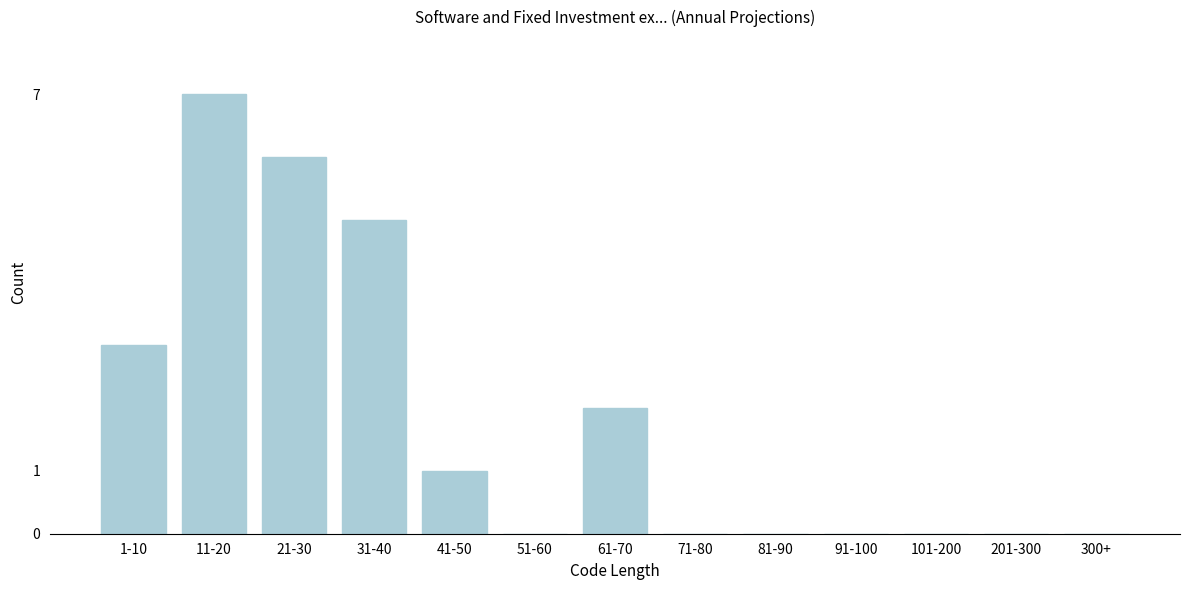

Reading left to right, transcribe all the data shown in this chart.

1-10=3	11-20=7	21-30=6	31-40=5	41-50=1	51-60=0	61-70=2	71-80=0	81-90=0	91-100=0	101-200=0	201-300=0	300+=0